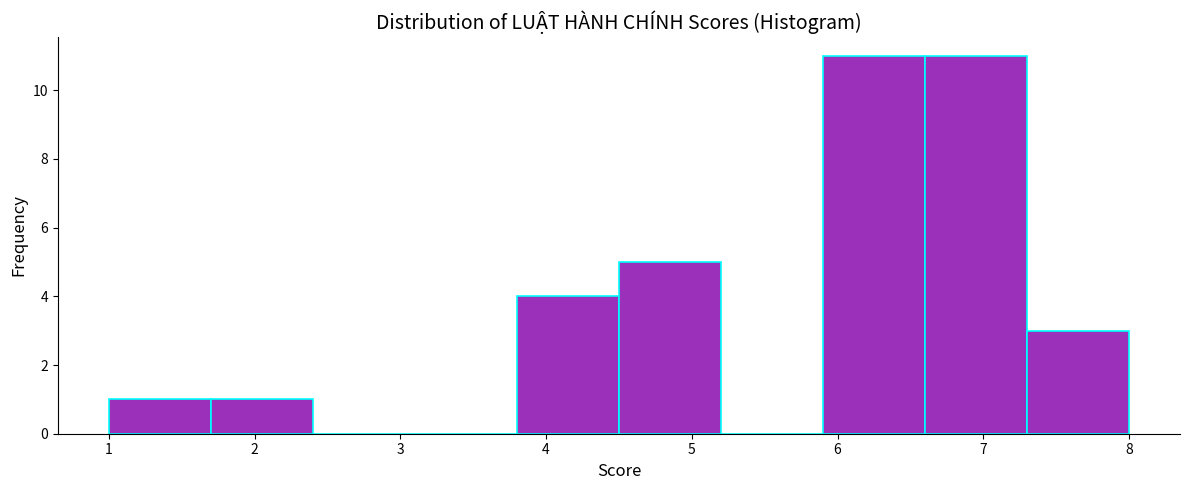

Reading left to right, list every bar in this chart as the range it spans on the x-axis followed by its height. The values are not printed on the chart, so give them approximately, as read against the axis.

1.0 to 1.7: 1
1.7 to 2.4: 1
2.4 to 3.1: 0
3.1 to 3.8: 0
3.8 to 4.5: 4
4.5 to 5.2: 5
5.2 to 5.9: 0
5.9 to 6.6: 11
6.6 to 7.3: 11
7.3 to 8.0: 3